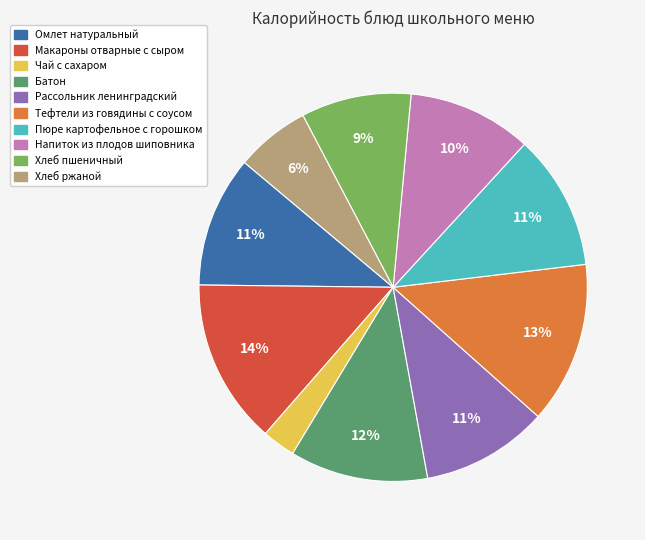

Is it true that Рассольник ленинградский is 11% of the pie?

True